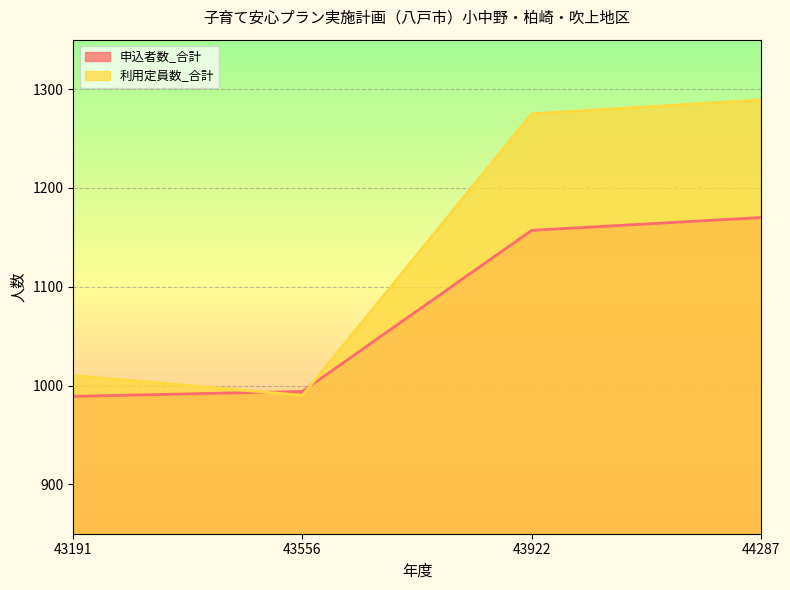

Reading left to right, extract all data points from this chart.

申込者数_合計: 989	994	1157	1170
利用定員数_合計: 1010	990	1275	1289